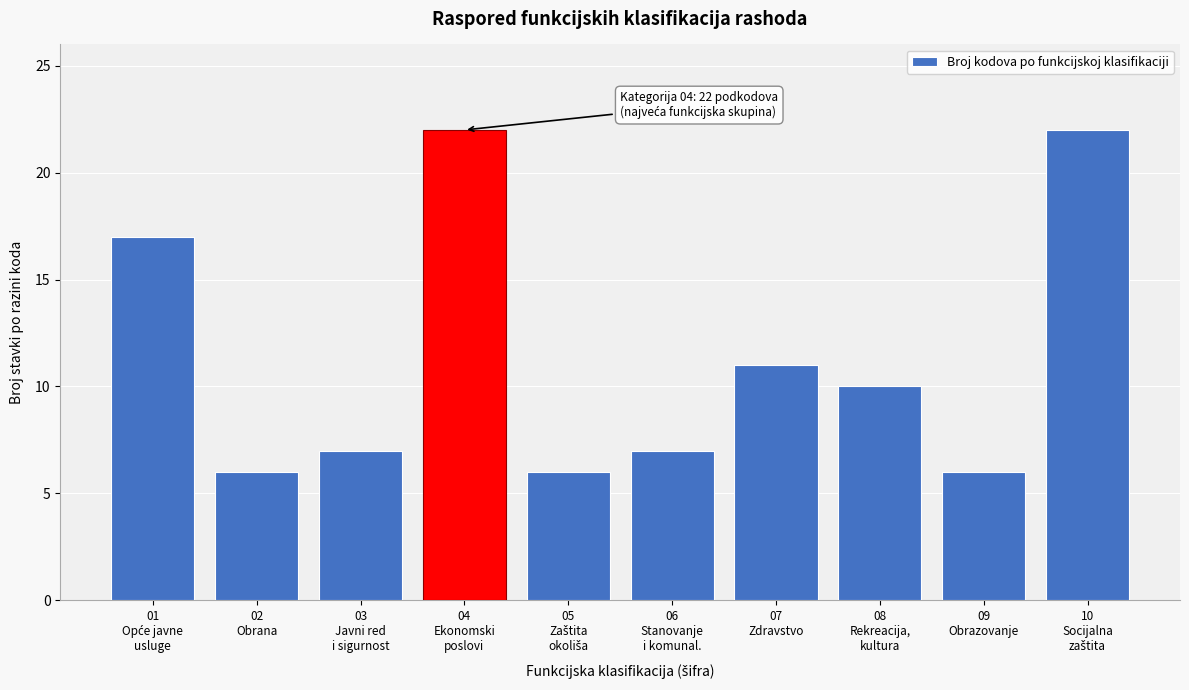

Reading left to right, transcribe all the data shown in this chart.

17	6	7	22	6	7	11	10	6	22